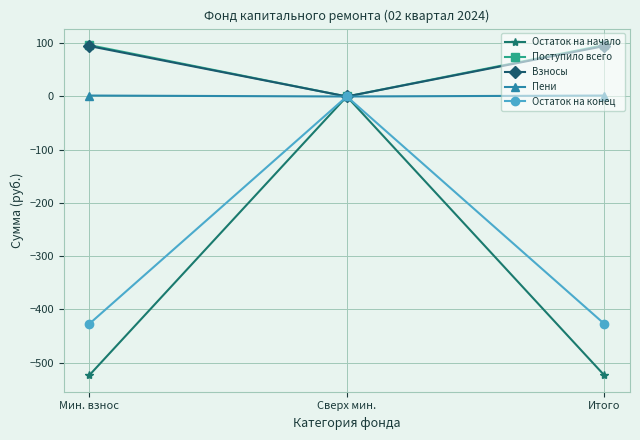

What is the total value across all series at Итого?

-757.4